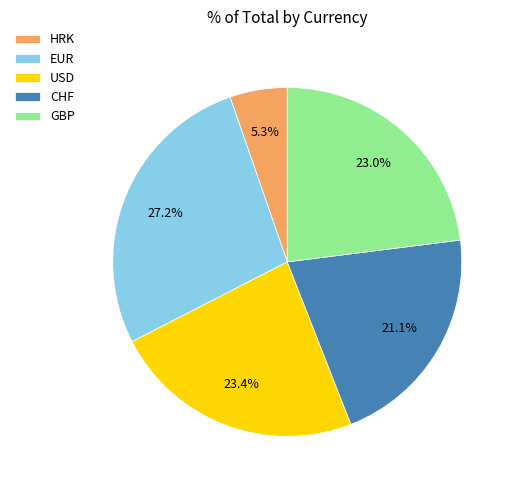

How many slices are in this pie chart?

5